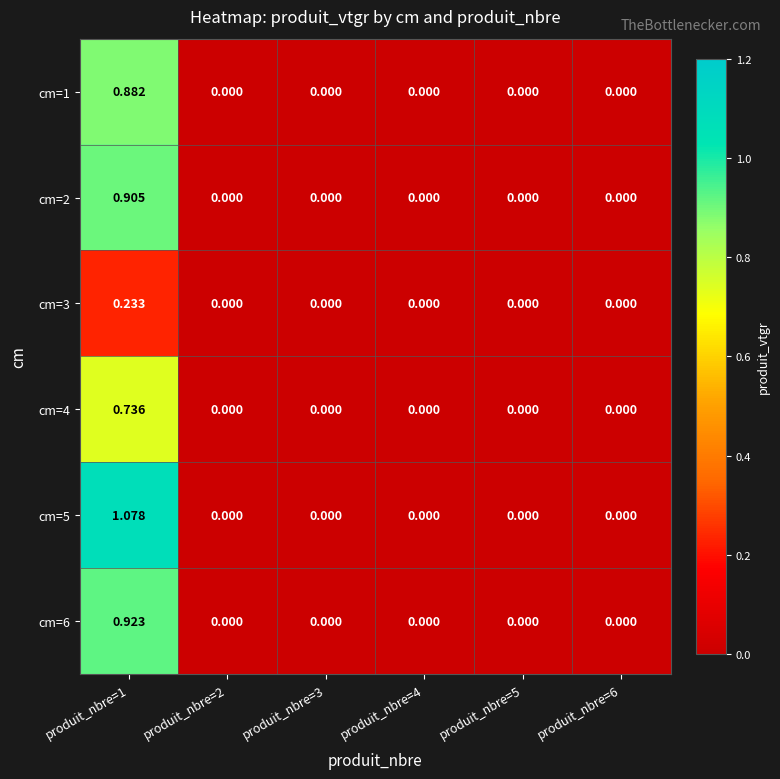

How many categories are shown in the chart?

6